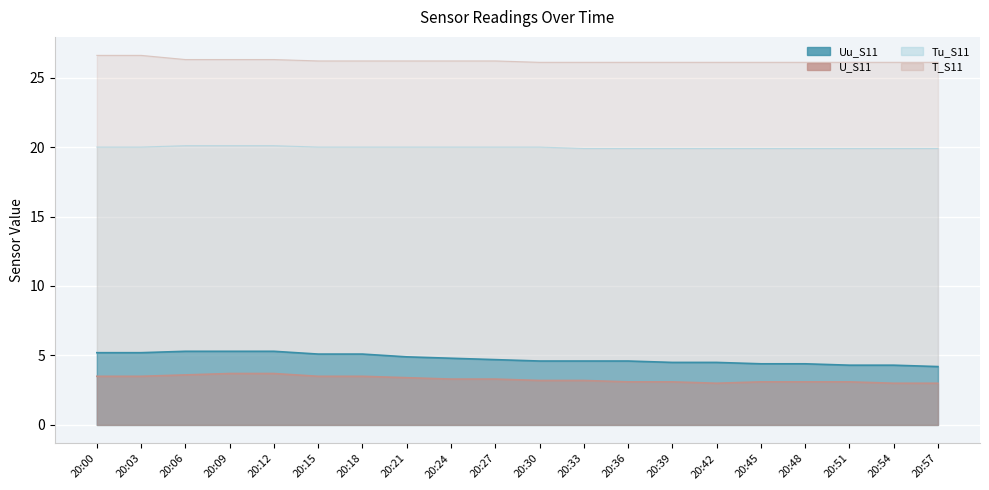

True or false: Tu_S11 and Uu_S11 cross at least once.

False